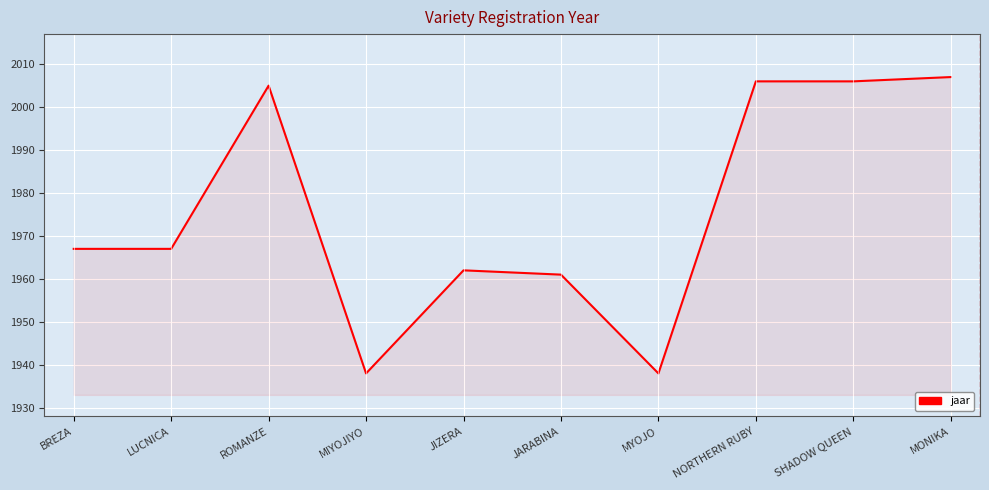

What is the change in value from MYOJO to NORTHERN RUBY?

+68